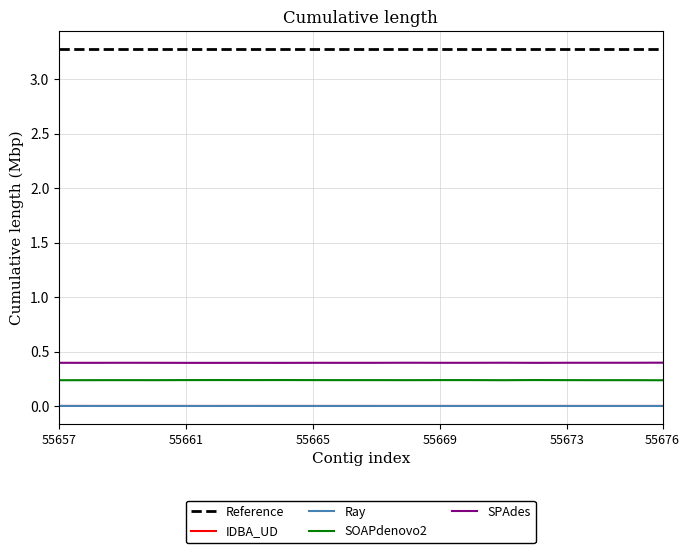

True or false: SOAPdenovo2 and SPAdes cross at least once.

False